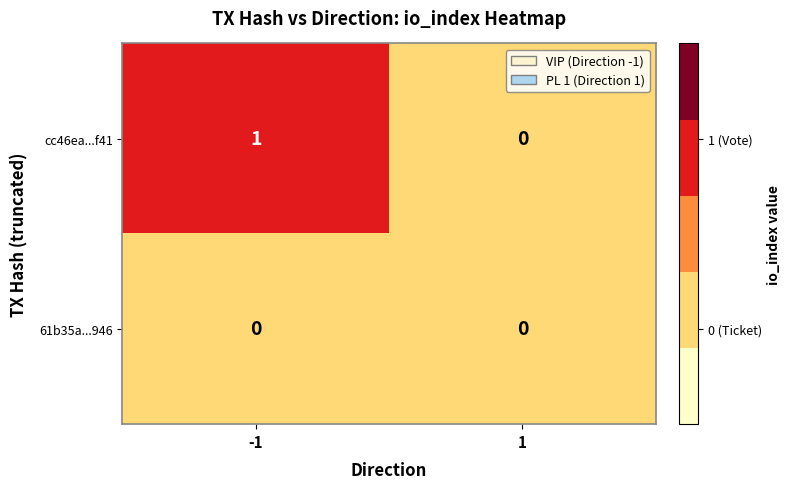

Rank the series by their maximum value, from highest to lowest.

cc46ea...f41, 61b35a...946